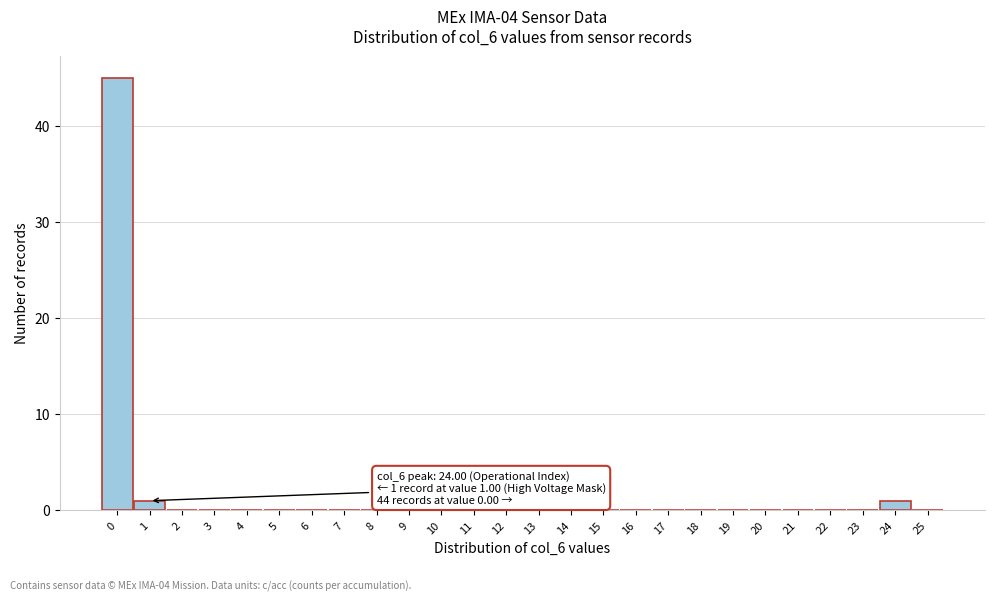

Over which range of the x-axis is the bar tallest?

-0.5 to 0.5